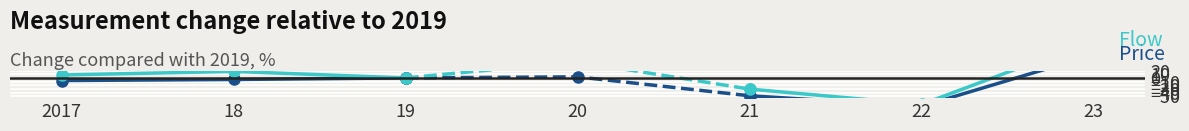

Which series changed the most between 2017 and 18?

Flow rate change %